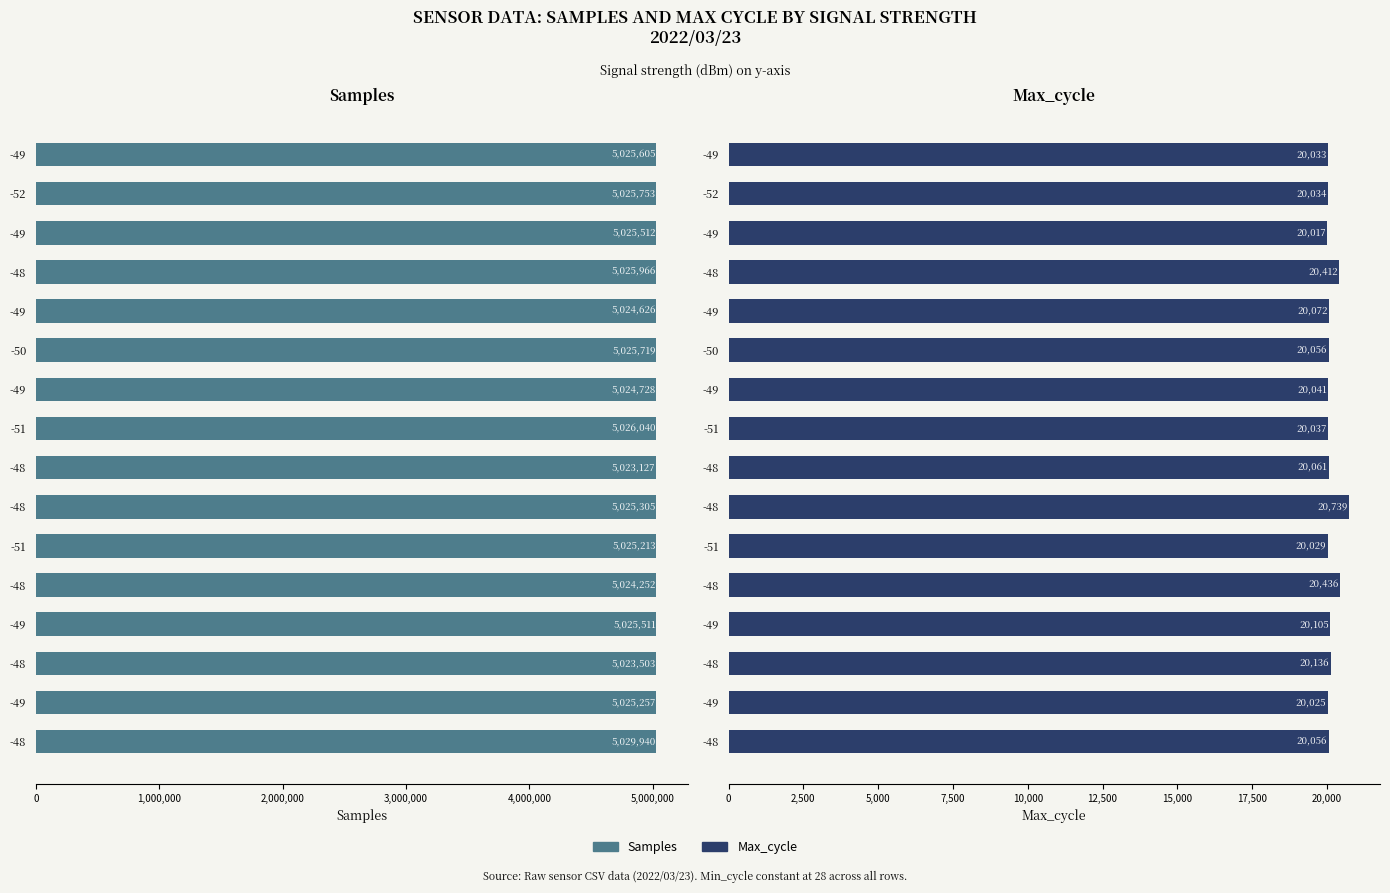

Rank the series by their maximum value, from lowest to highest.

Max_cycle, Samples